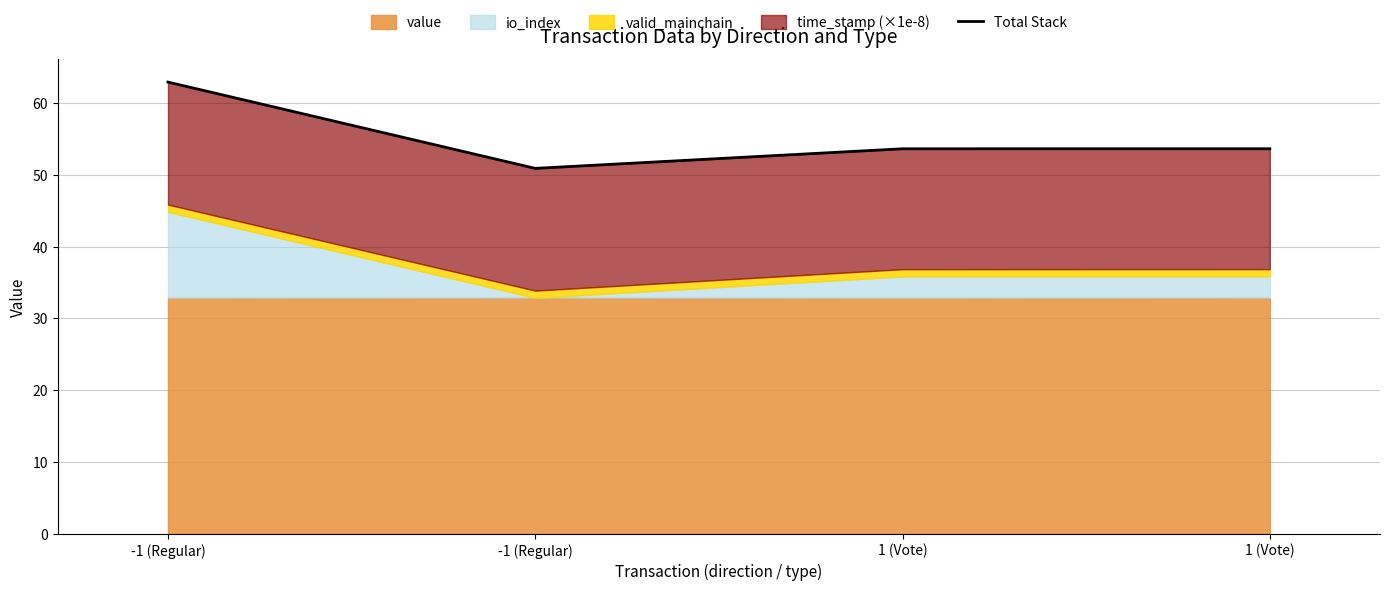

How many data points are above 53?

3